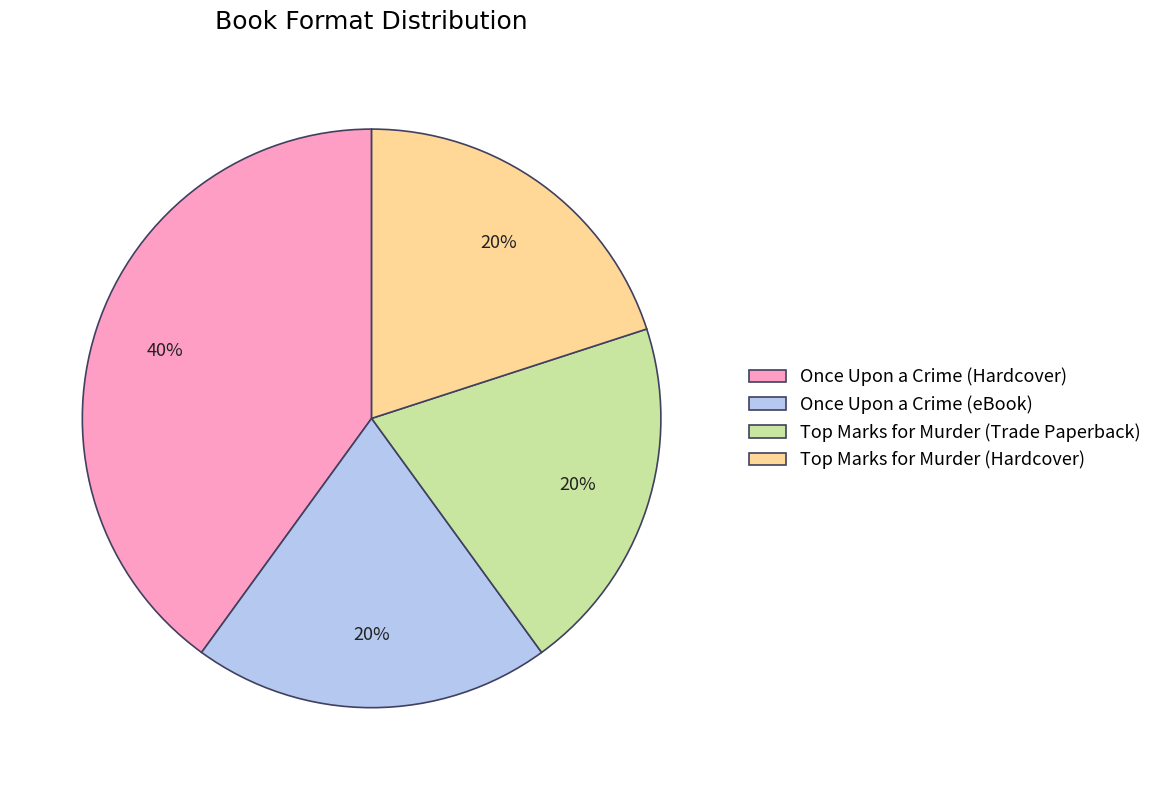

To the nearest percent, what portion does Once Upon a Crime (Hardcover) represent?

40%